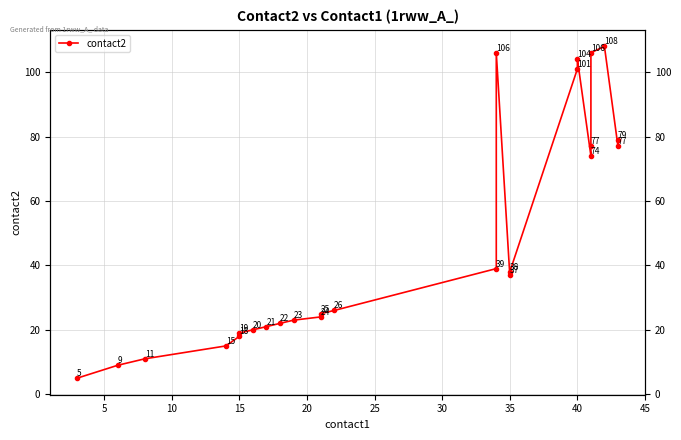

How many interior local peaks (higher than both neighbors) does the data have?

3